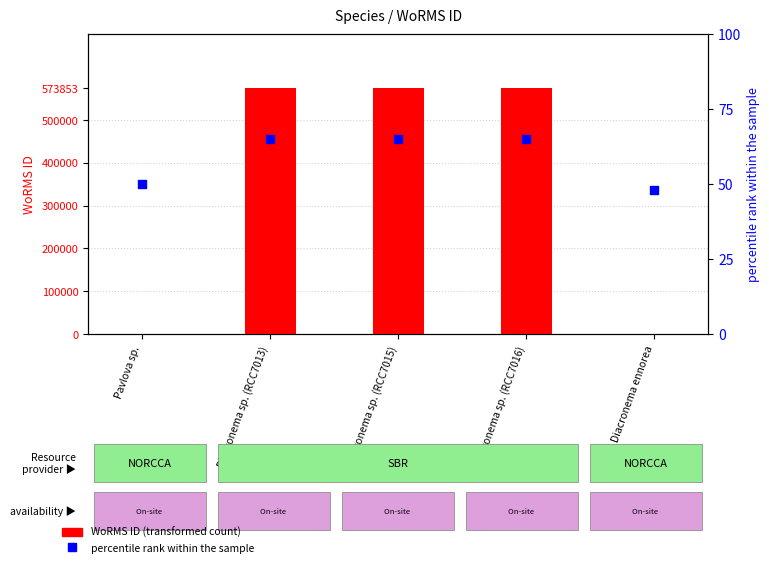

What are all the series names shown in the legend?

WoRMS ID (transformed count), percentile rank within the sample